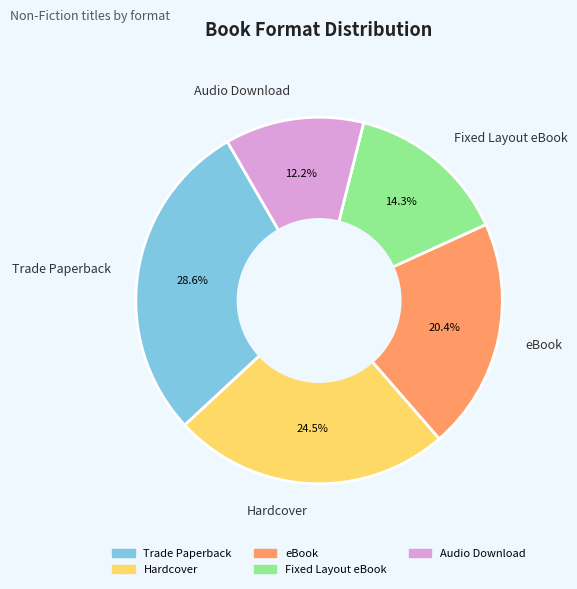

What is the ratio of the value at Audio Download to the value at Fixed Layout eBook?

0.9